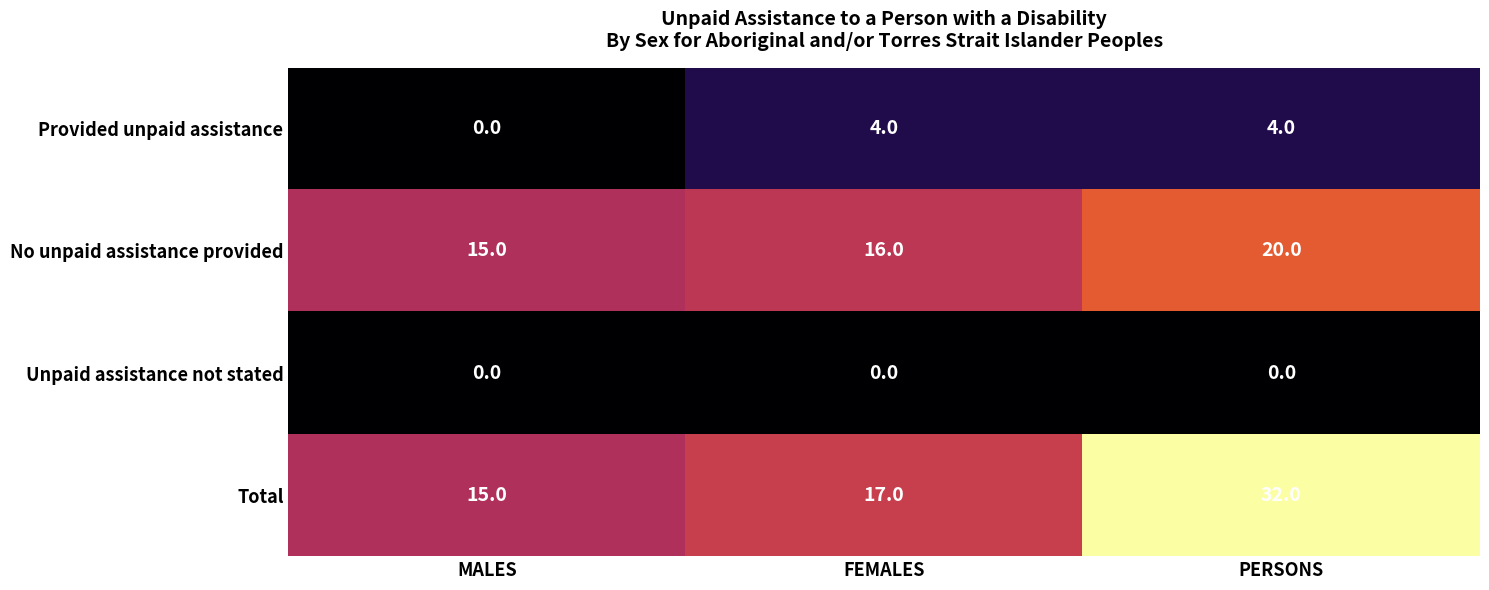

Count the No unpaid assistance provided values in the range 15 to 20.

3